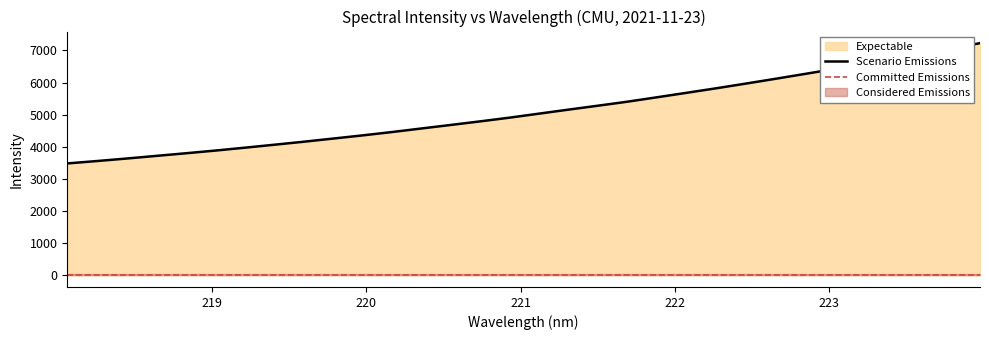

Which has a higher value, 220.9264 or 222.6447?

222.6447